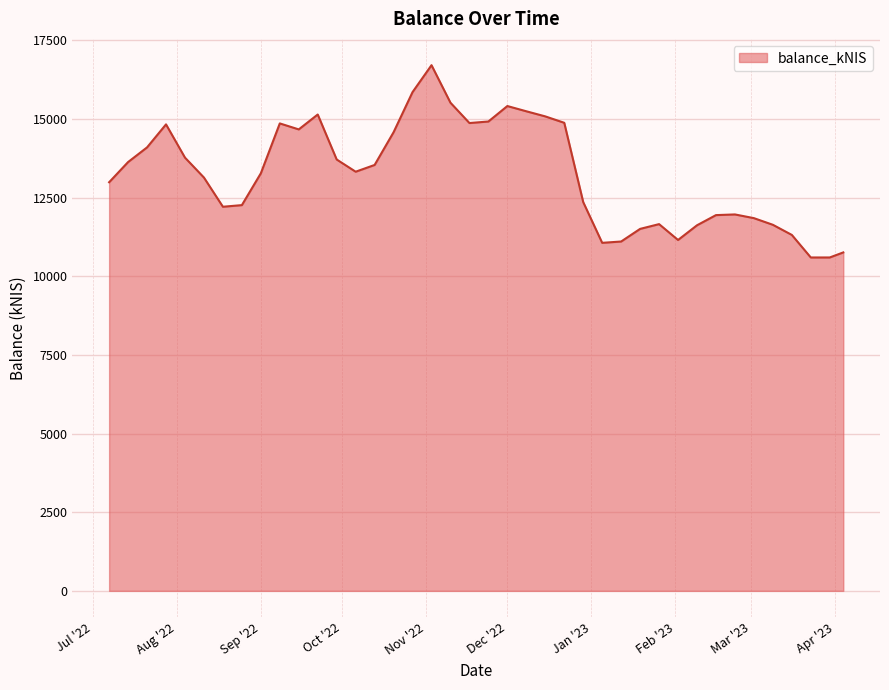

What is the minimum value shown in the chart?

10595.4